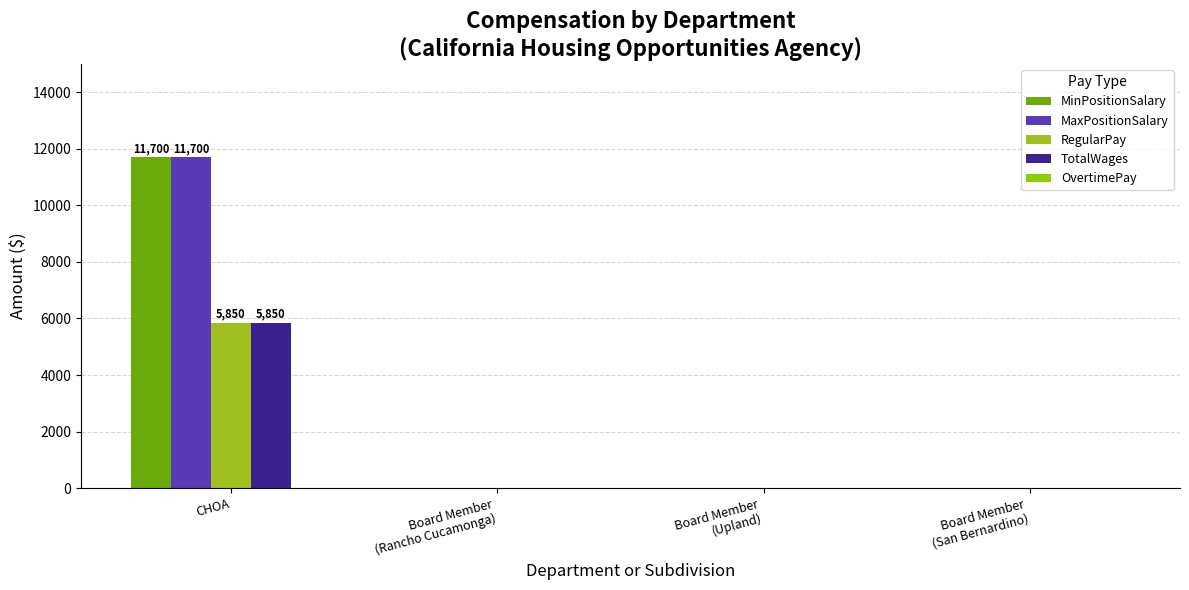

What is the sum of all MaxPositionSalary values?

11700